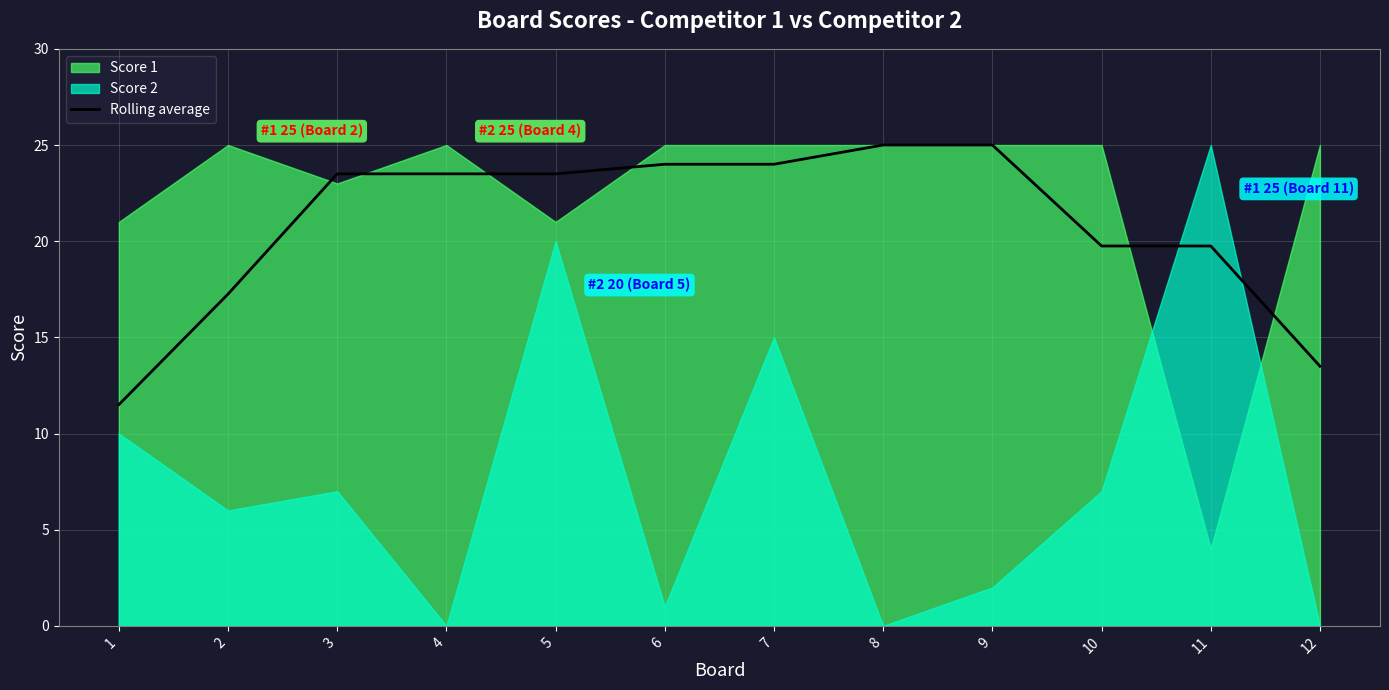

Read the value at 6.

24.0